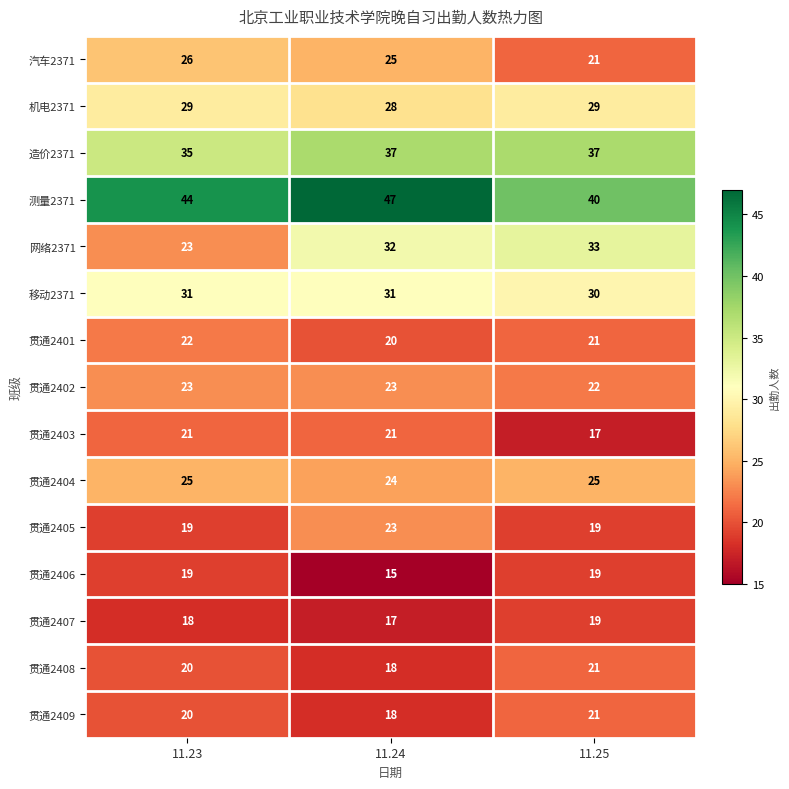

The 网络2371 series shows 33 at 11.25. True or false?

True